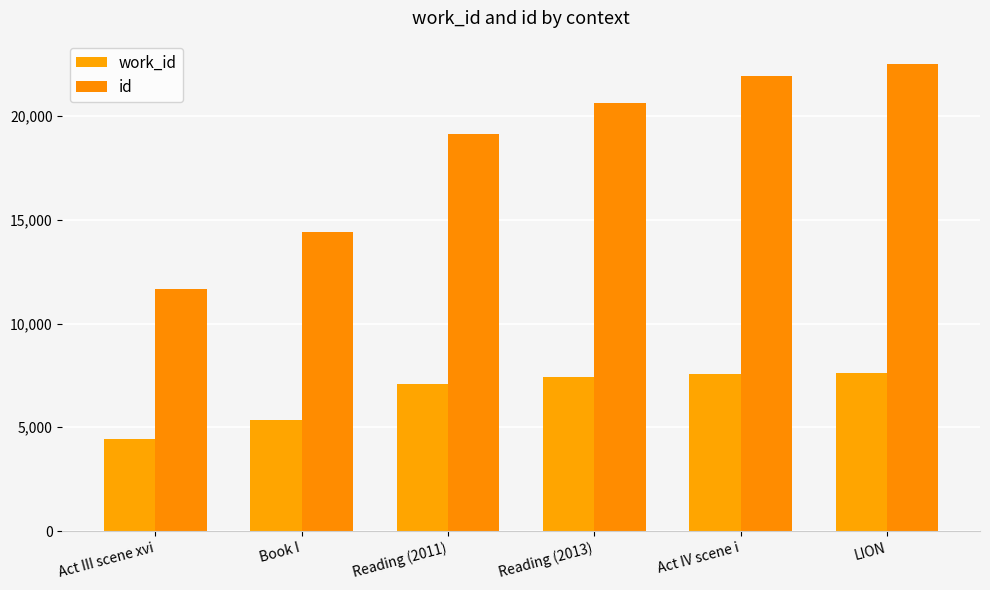

Is the value of id at Reading (2011) greater than the value of work_id at Reading (2013)?

Yes